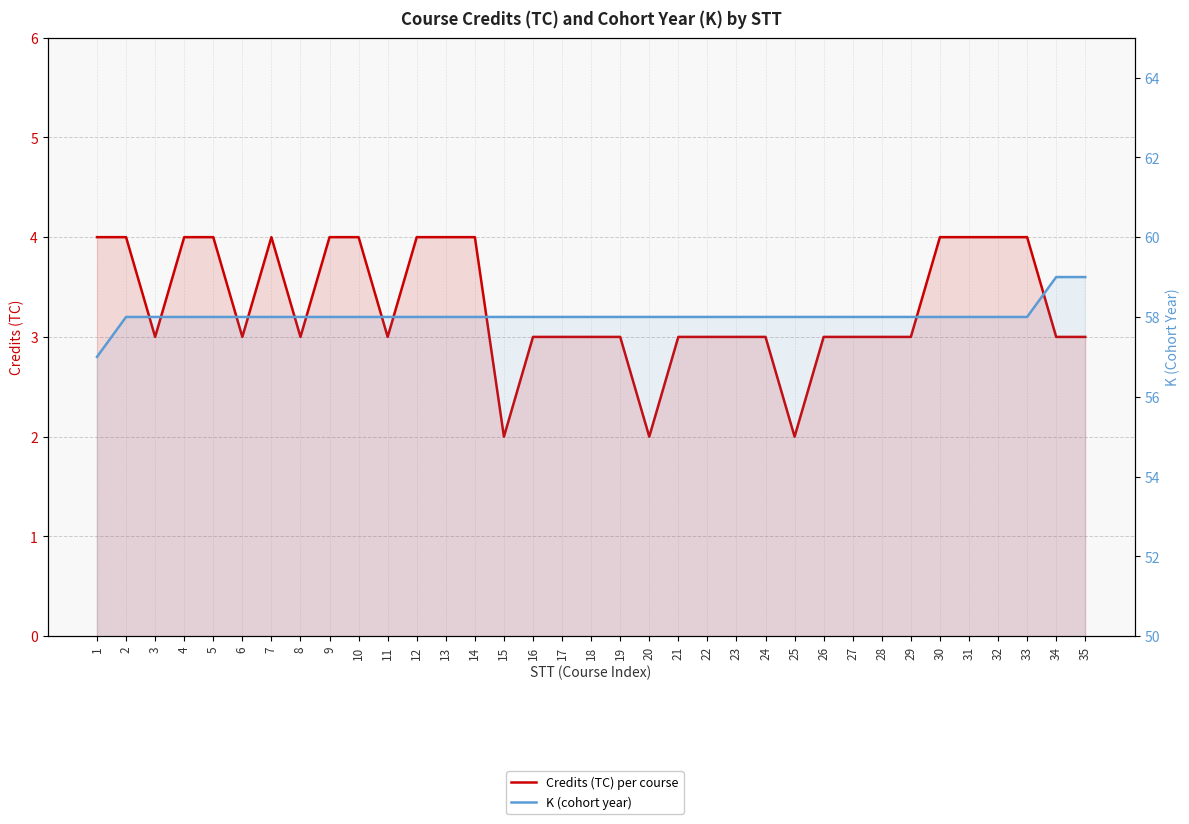

Which series has the largest total across all categories?

K (cohort year)